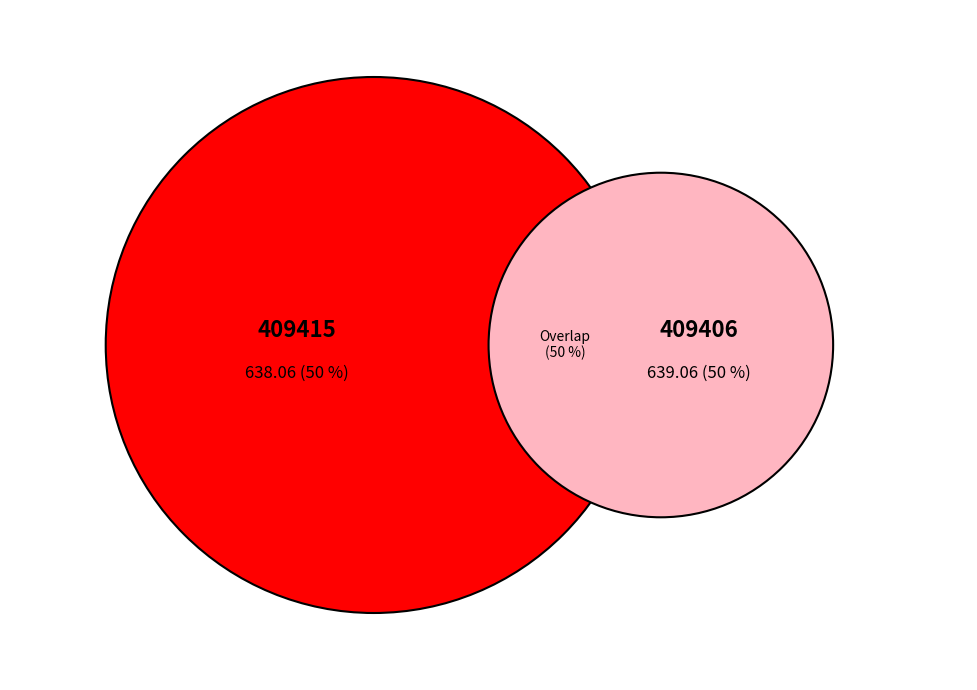

To the nearest percent, what portion does 409415 represent?

50%